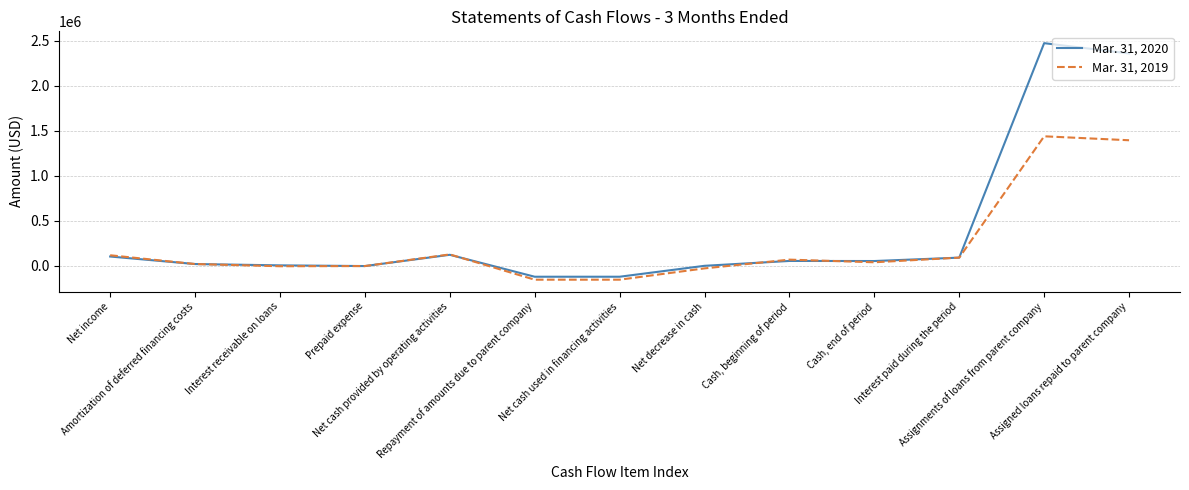

Rank the series by their maximum value, from highest to lowest.

Mar. 31, 2020, Mar. 31, 2019